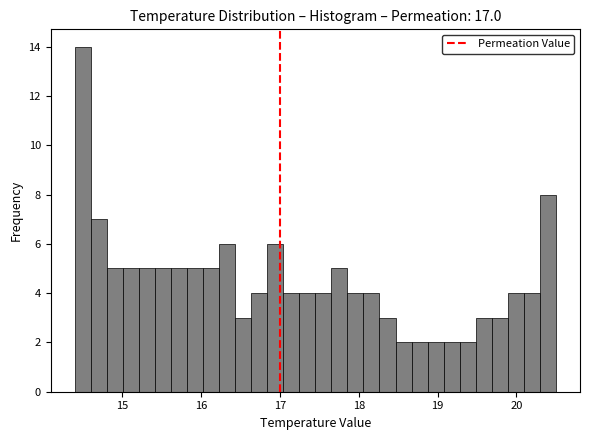

Around what value on the x-axis is the tallest bar? Give the approximate position of its centre, as read against the axis.

14.5